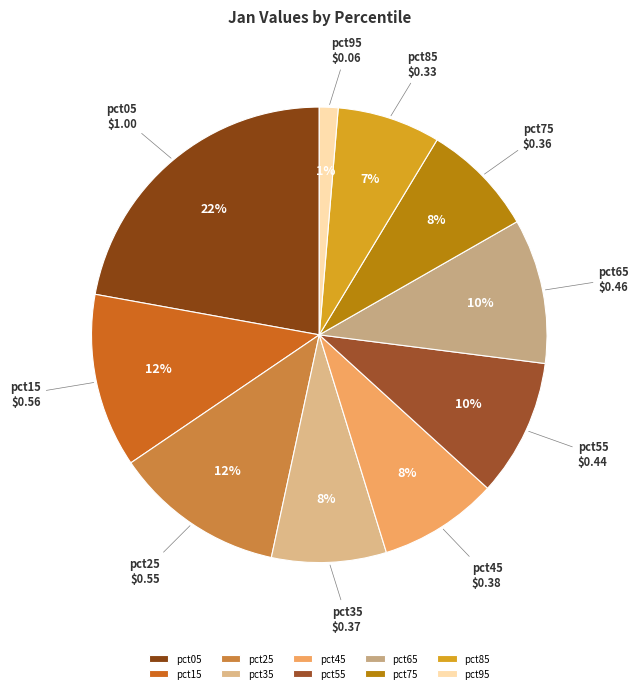

Count the number of slices in the pie.

10